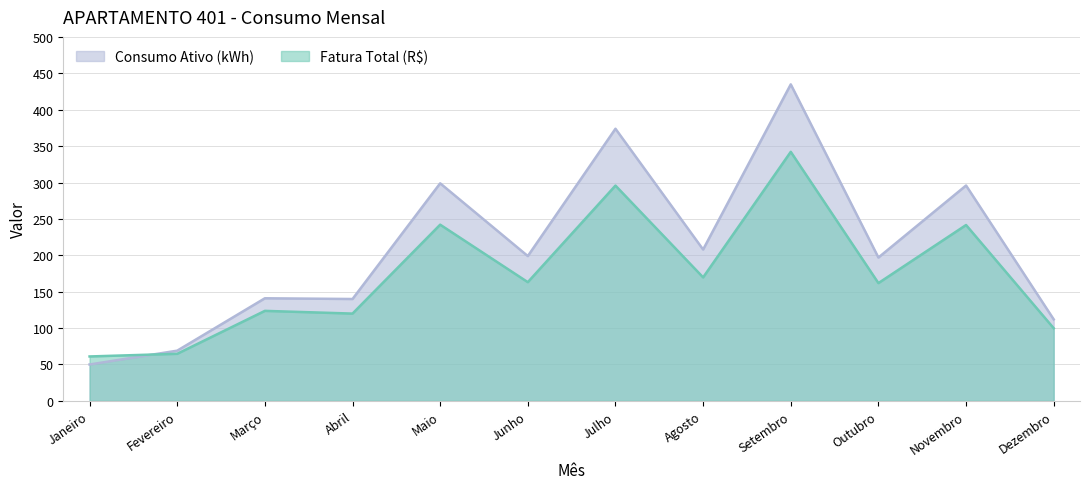

What is the sum of the Consumo Ativo (kWh) values at Março and Dezembro?

253.0